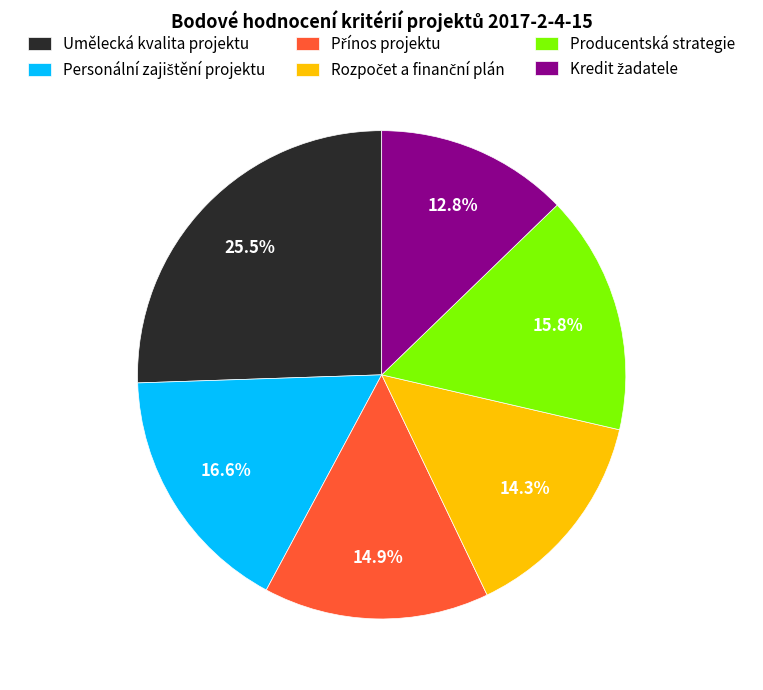

Is there a majority slice in this chart?

No